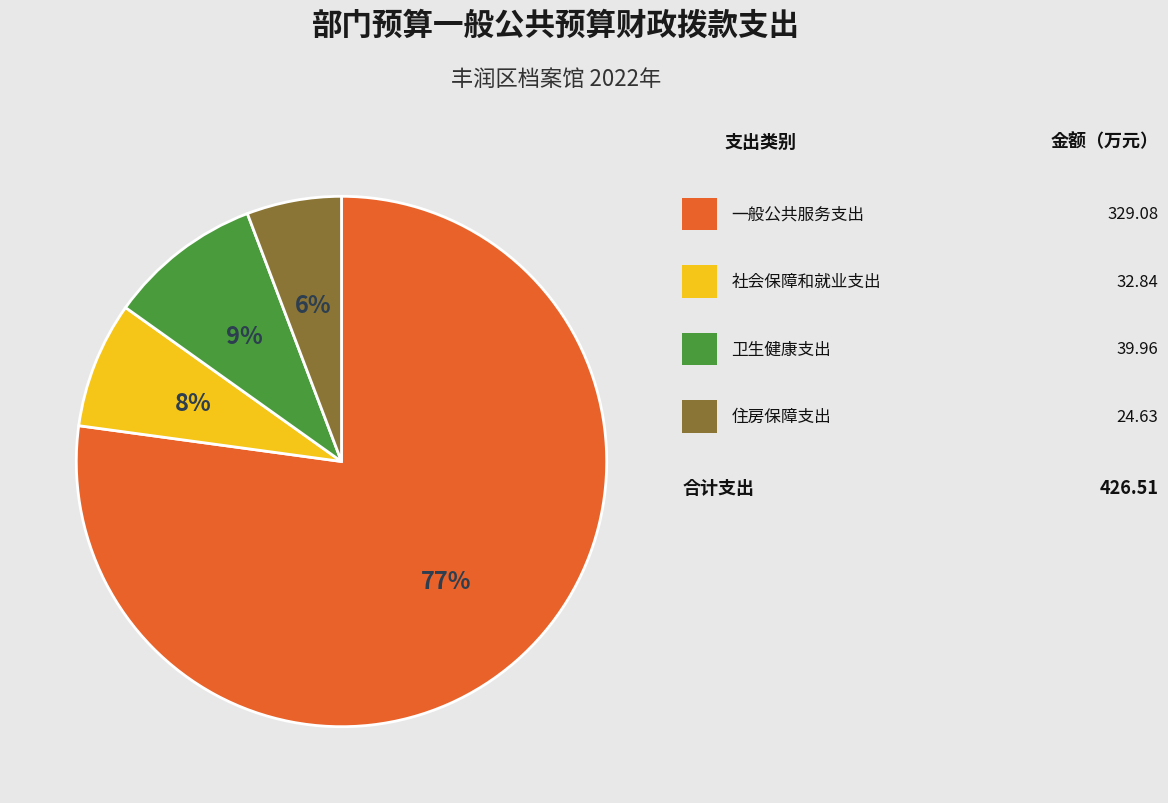

To the nearest percent, what is the difference between the largest and smallest slice percentages?

71%